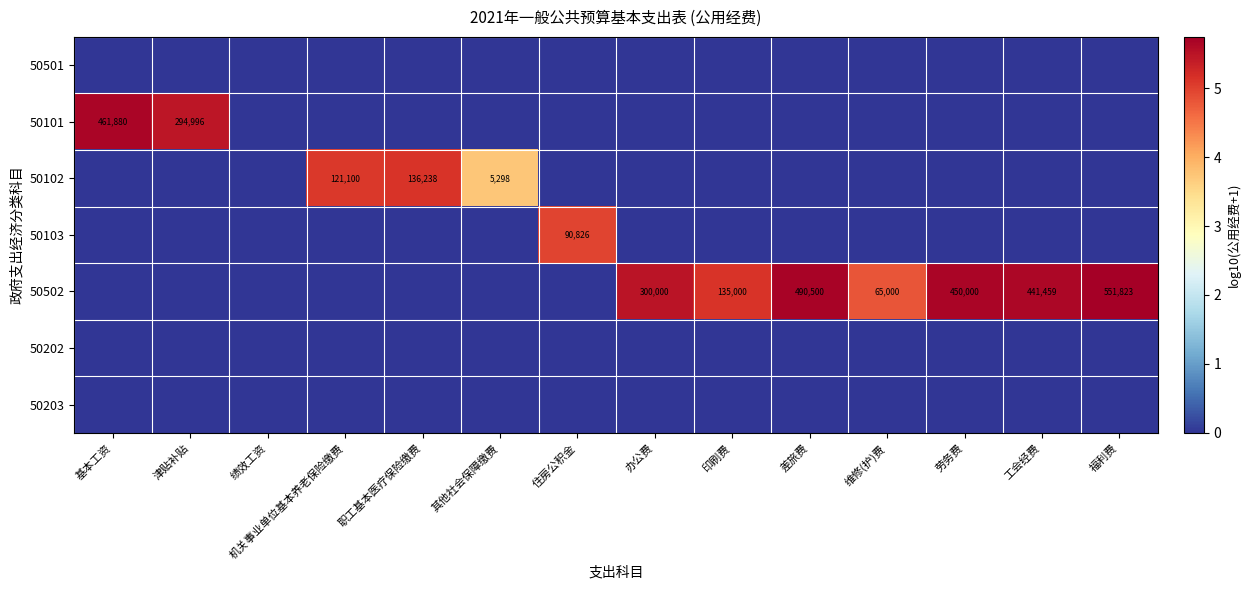

The value of 50102 at 其他社会保障缴费 is 5298. True or false?

True